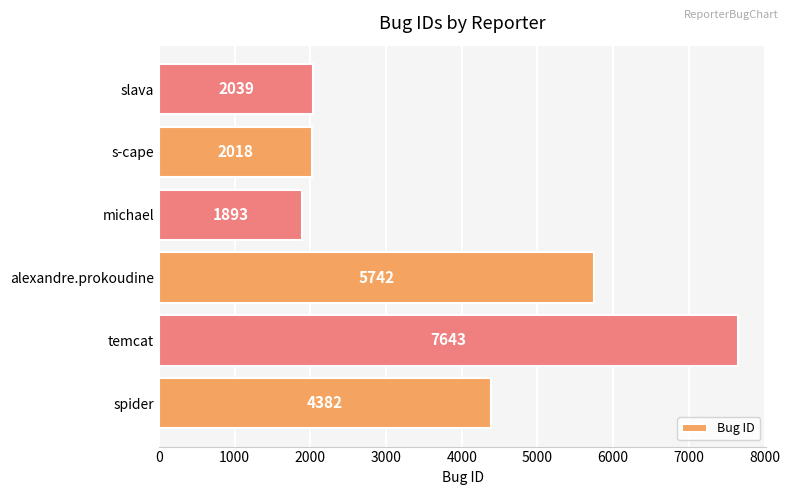

What is the sum of all values?

23717